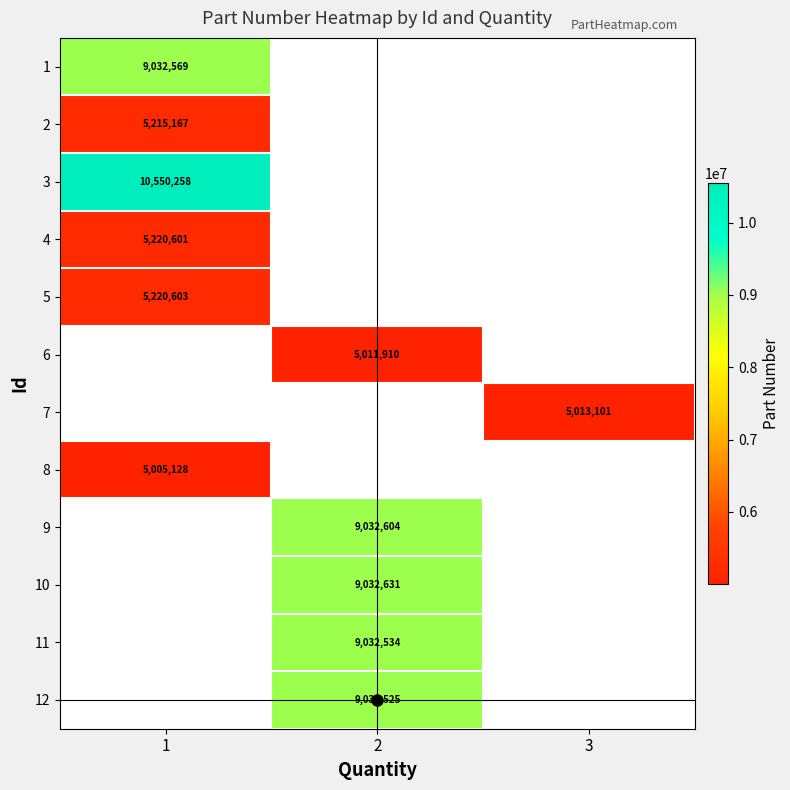

Is the value of row_1 at 1 greater than the value of row_2 at 2?

No